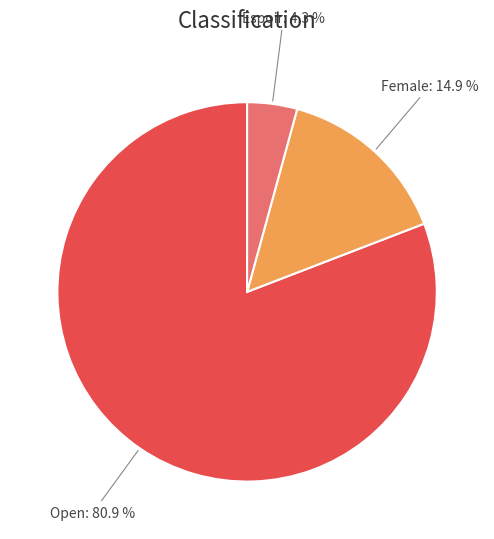

Approximately how many times larger is the value at Female compared to Open?

0.2